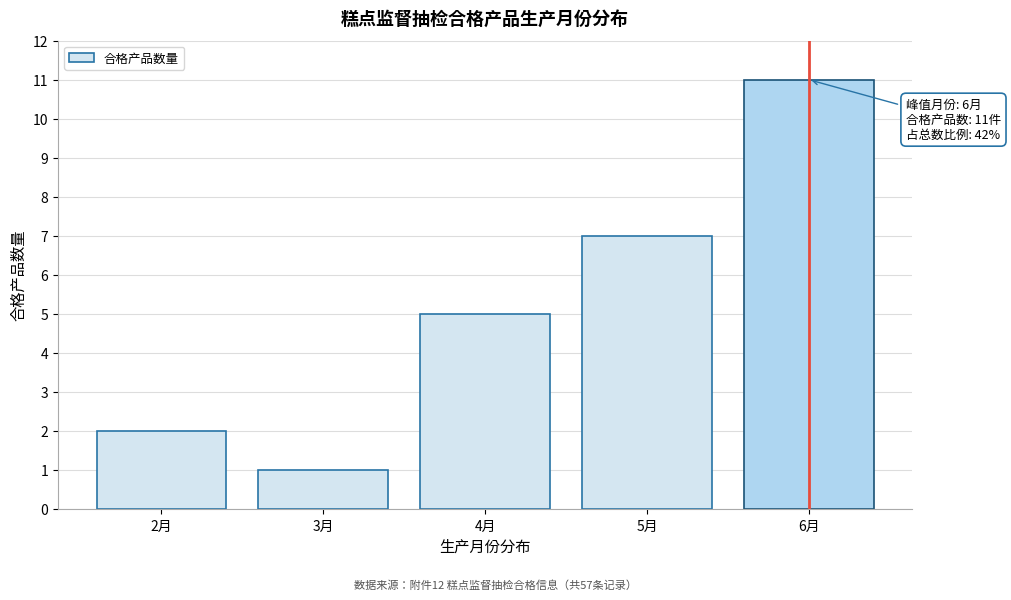

Reading left to right, what are all the values shown in this chart?

2	1	5	7	11